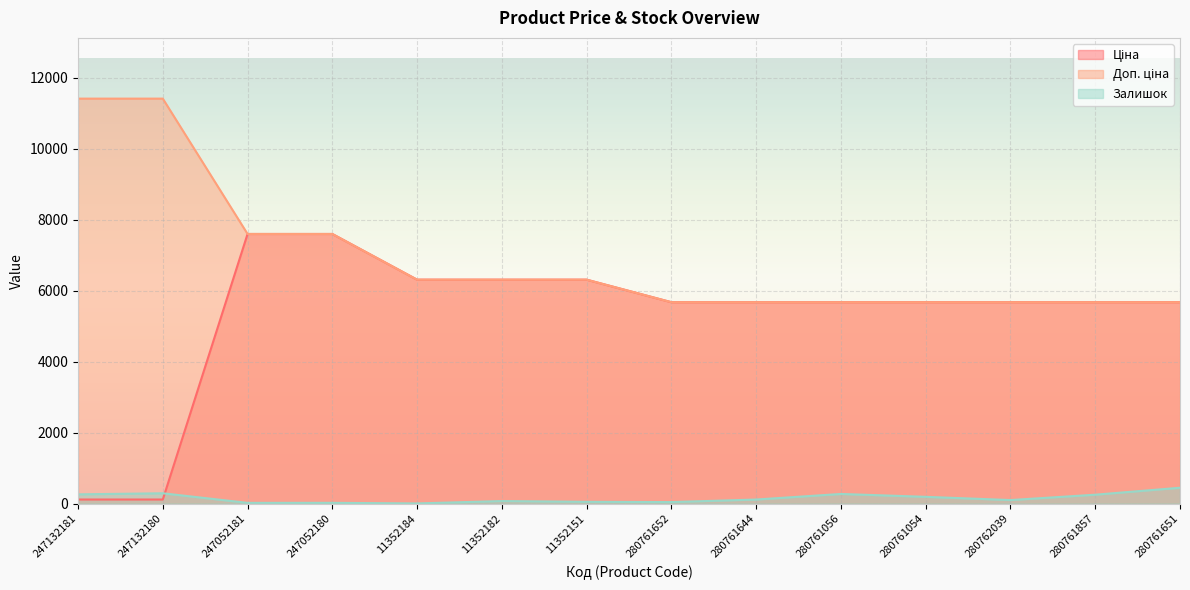

Which category has the highest value in the Ціна series?

247052181